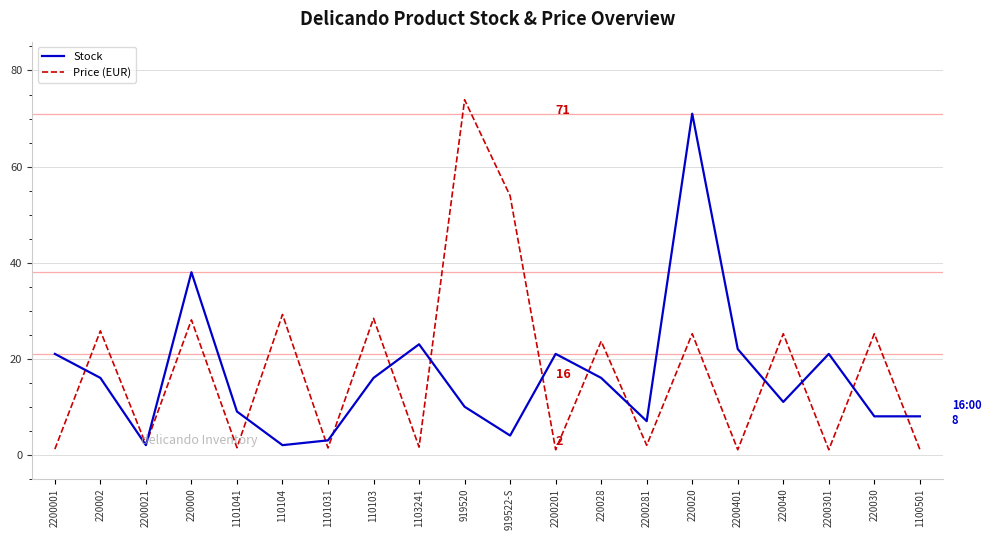

Read the Stock value at 2200281.

7.0